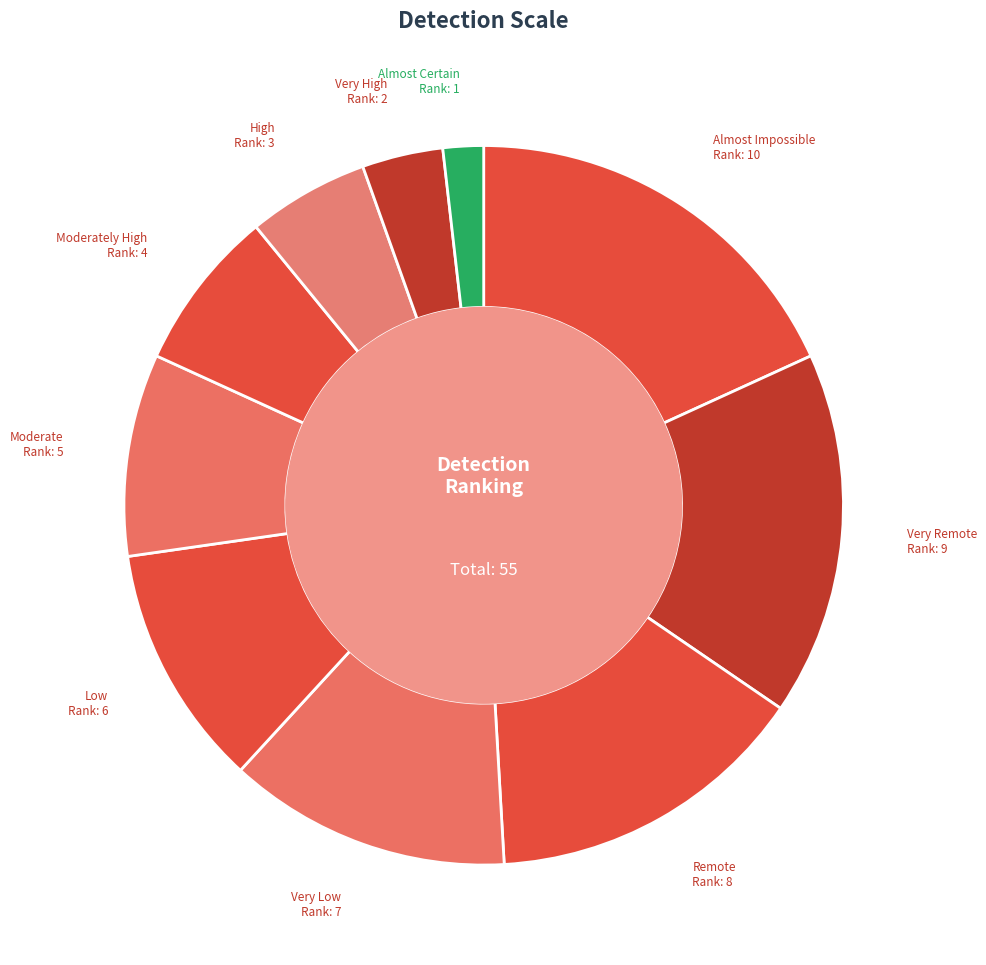

Do Almost Impossible and Very Remote together represent more than half of the pie?

No